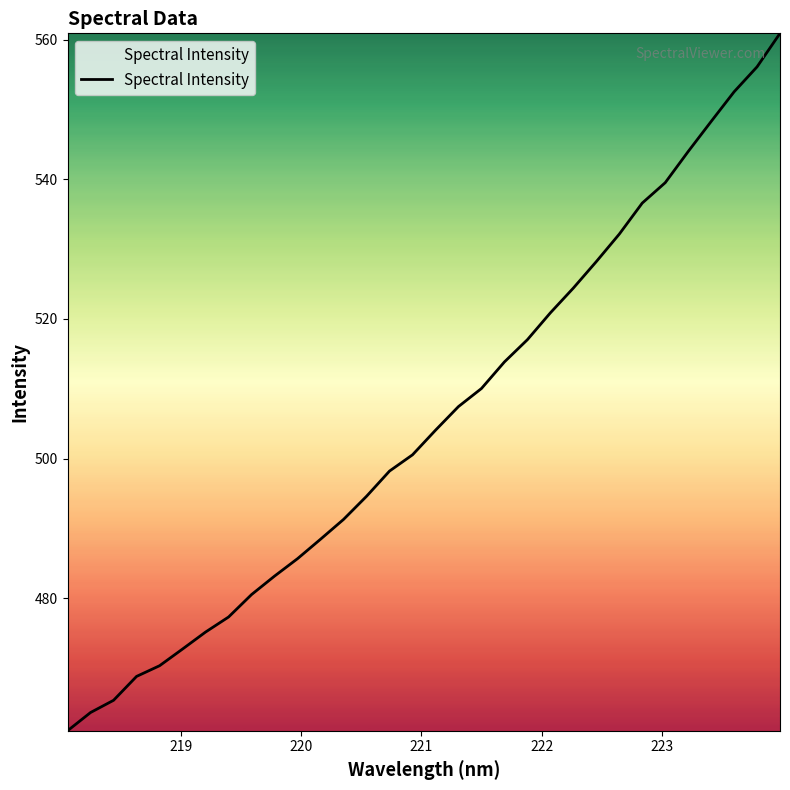

What is the difference between the maximum and minimum values?

99.9